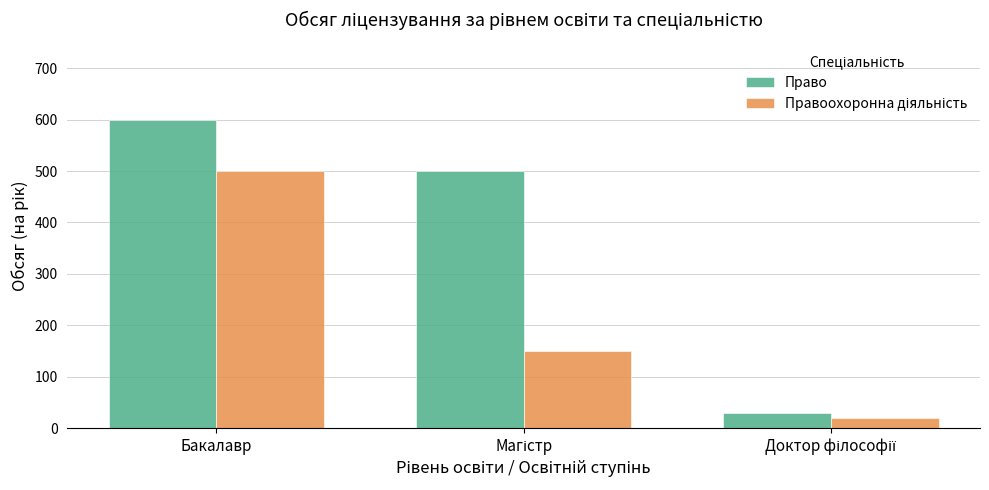

How many bars are there in each group?

2